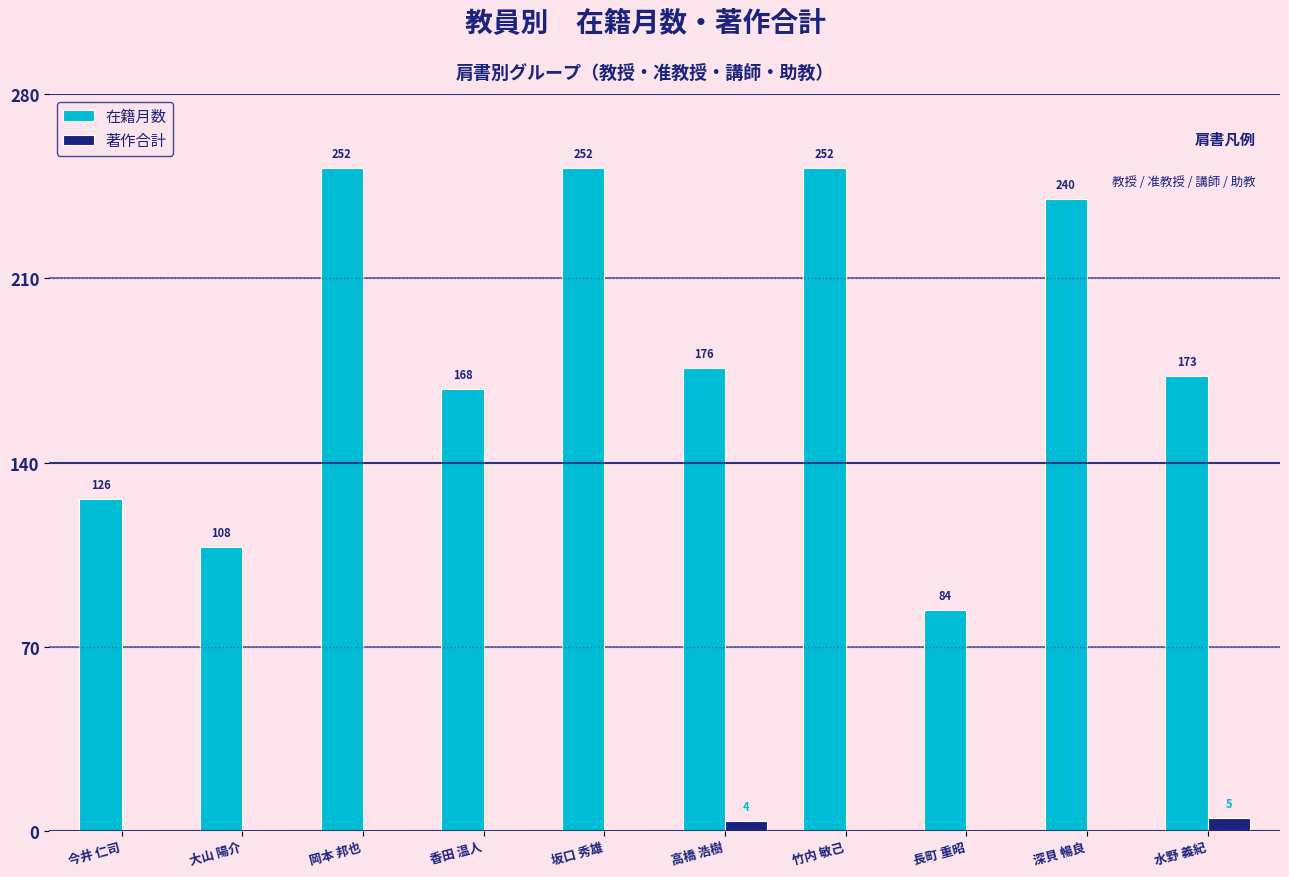

What is the sum of the 在籍月数 values at 竹内 敏己 and 香田 温人?

420